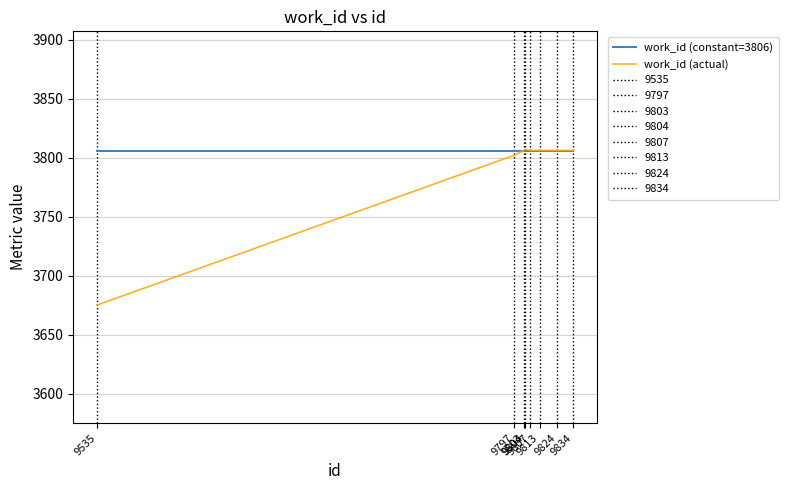

Reading right to left, list all the values displayed in this chart.

work_id (constant=3806): 3806	3806	3806	3806	3806	3806	3806	3806
work_id (actual): 3806	3806	3806	3806	3807	3806	3802	3675